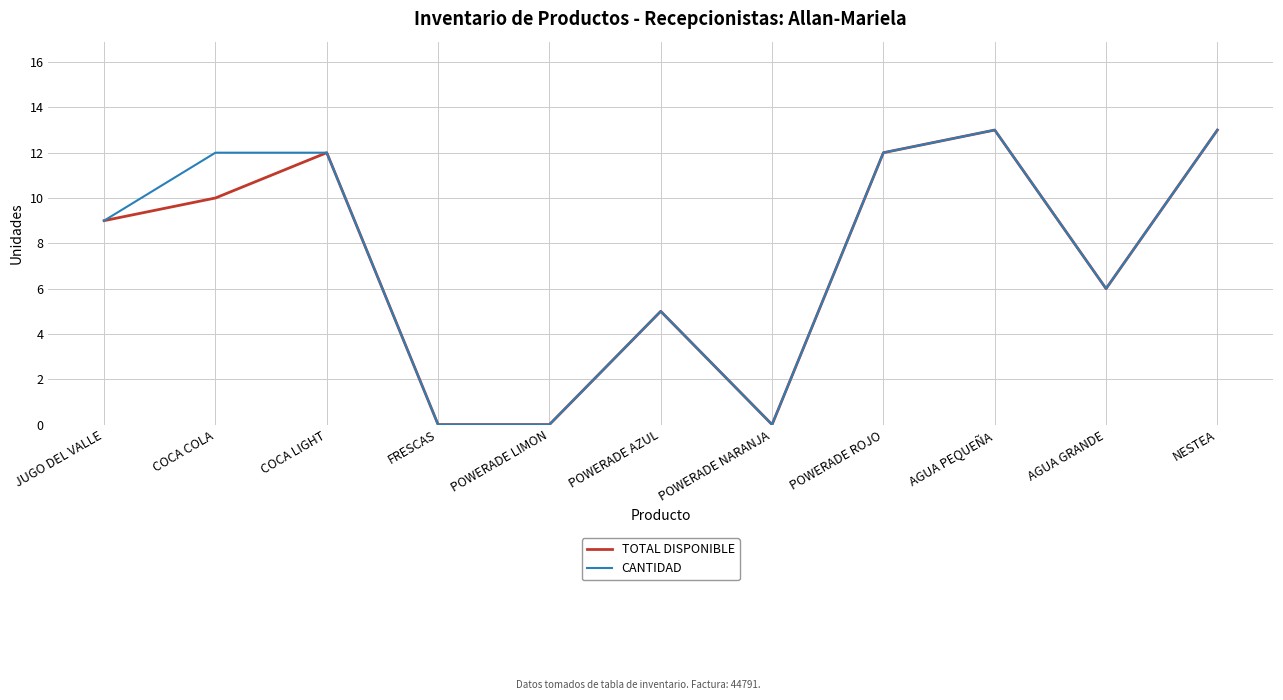

What is the total value across all series at POWERADE ROJO?

24